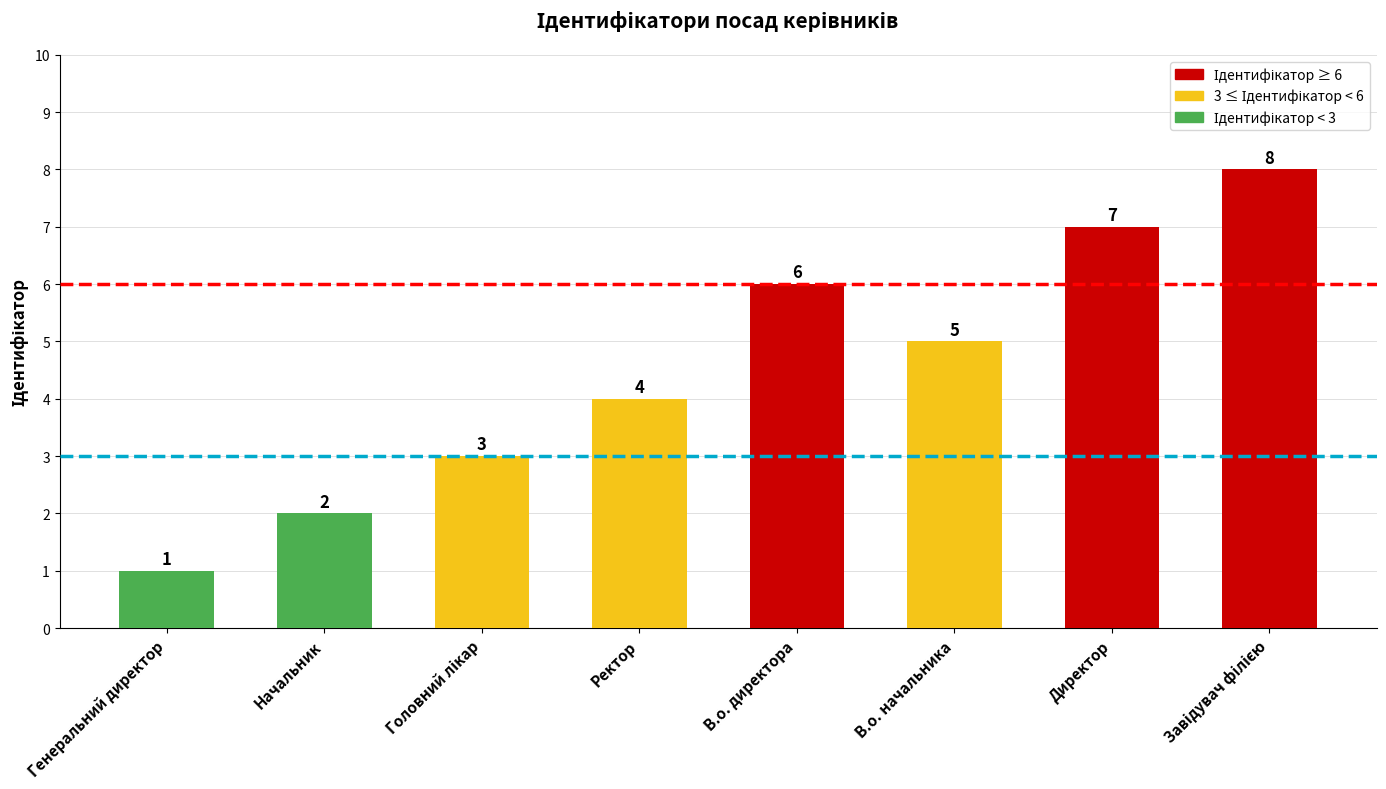

How many values are between 3 and 7?

5